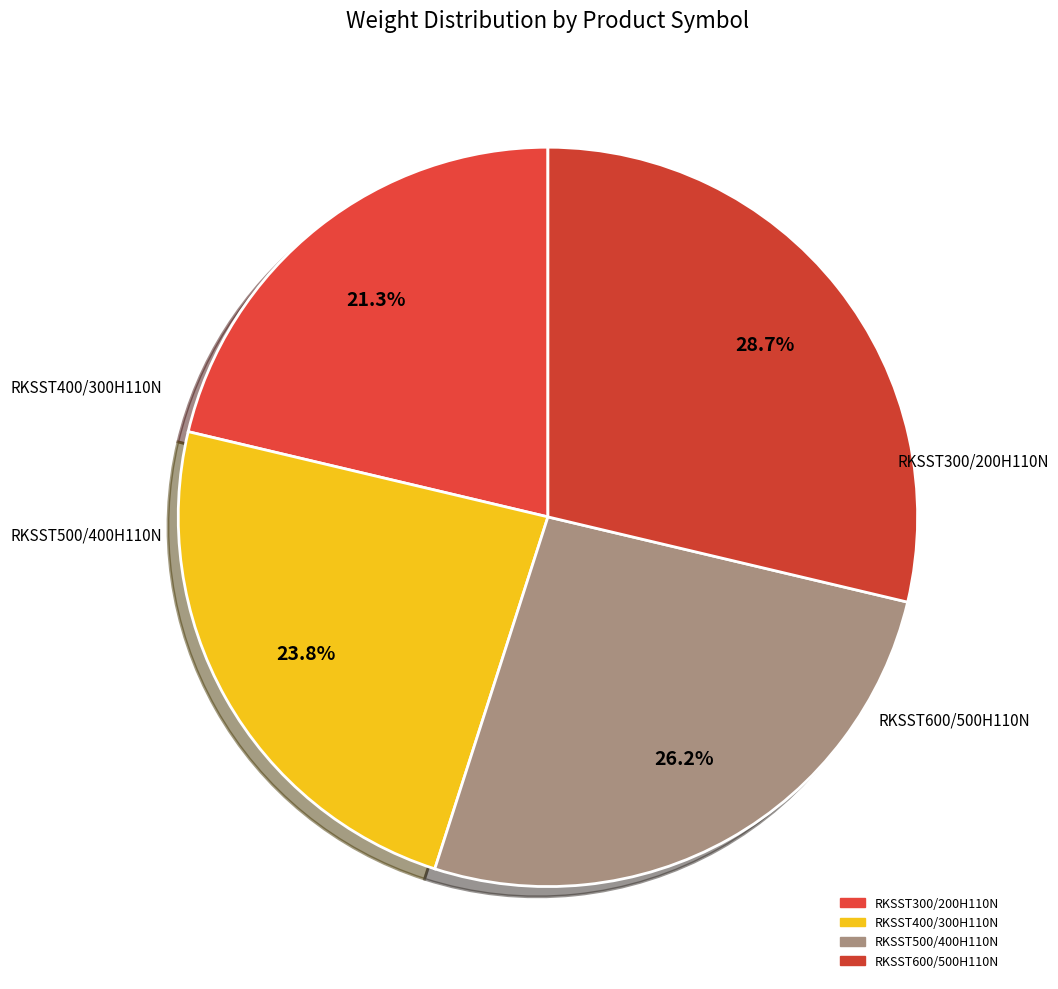

What percentage is the RKSST400/300H110N slice, to the nearest percent?

24%